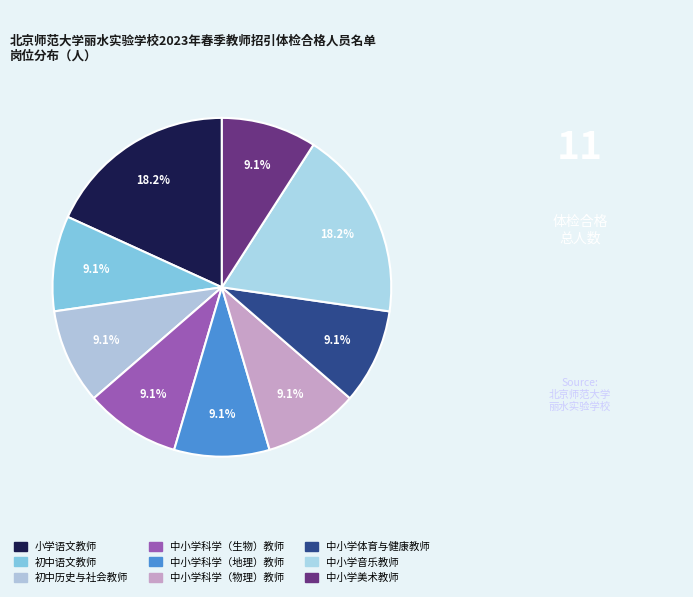

How many slices are in this pie chart?

9